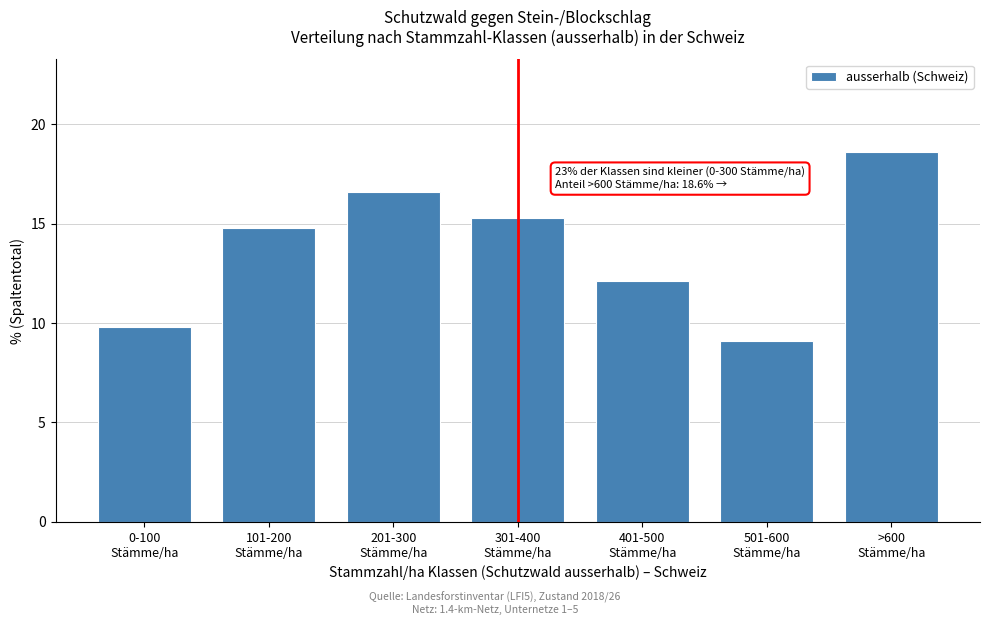

Reading left to right, list all the values displayed in this chart.

9.8	14.8	16.6	15.3	12.1	9.1	18.6